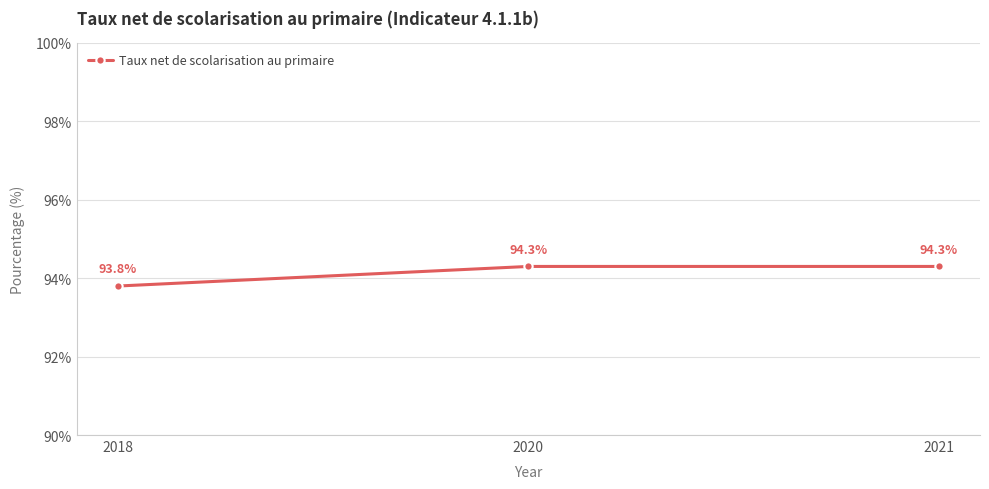

What is the value of the 1st point from the left?

93.8